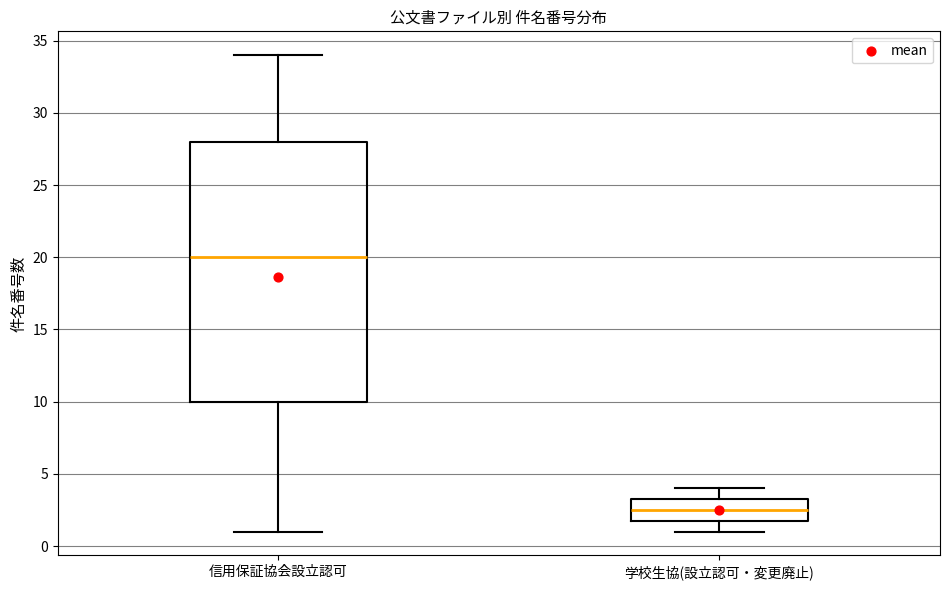

Where does the lower whisker of the box for 学校生協(設立認可・変更廃止) end on the y-axis? The values are not printed on the chart, so give them approximately, as read against the axis.

1.0